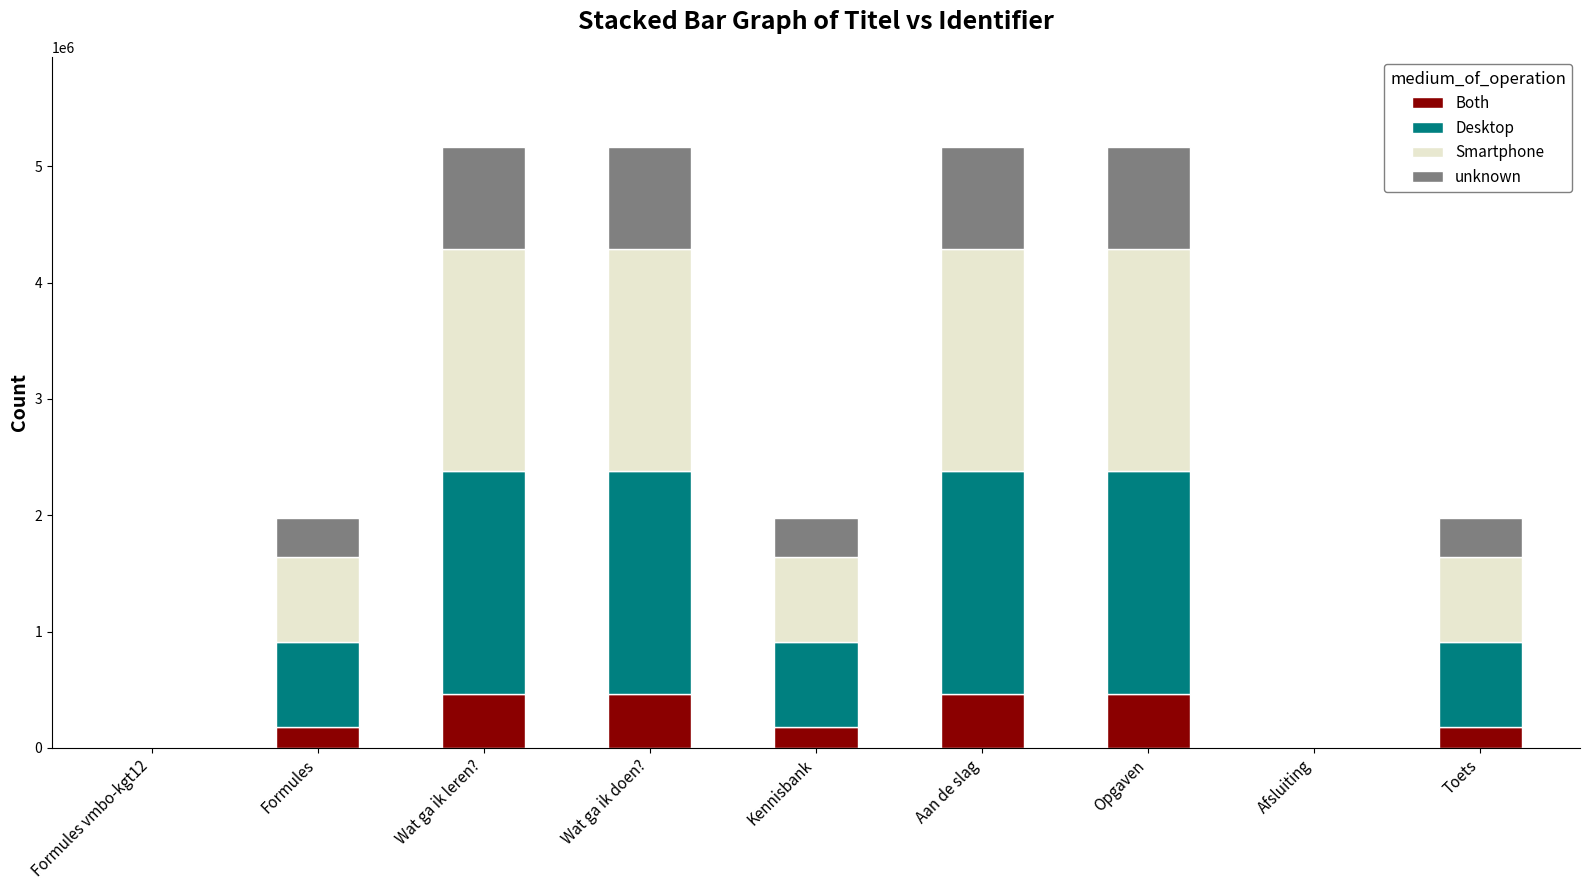

What is the total value across all series at Wat ga ik doen??

5165983